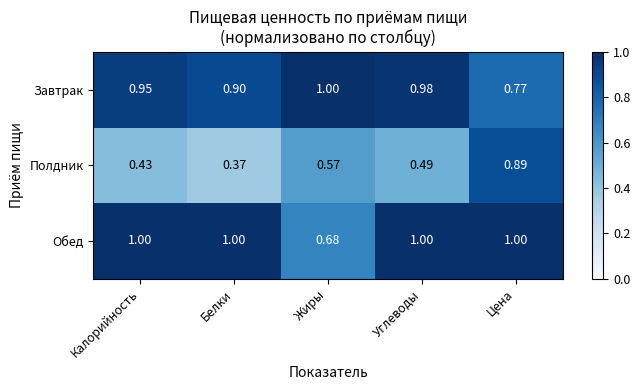

At how many categories does at least one series exceed 0?

5